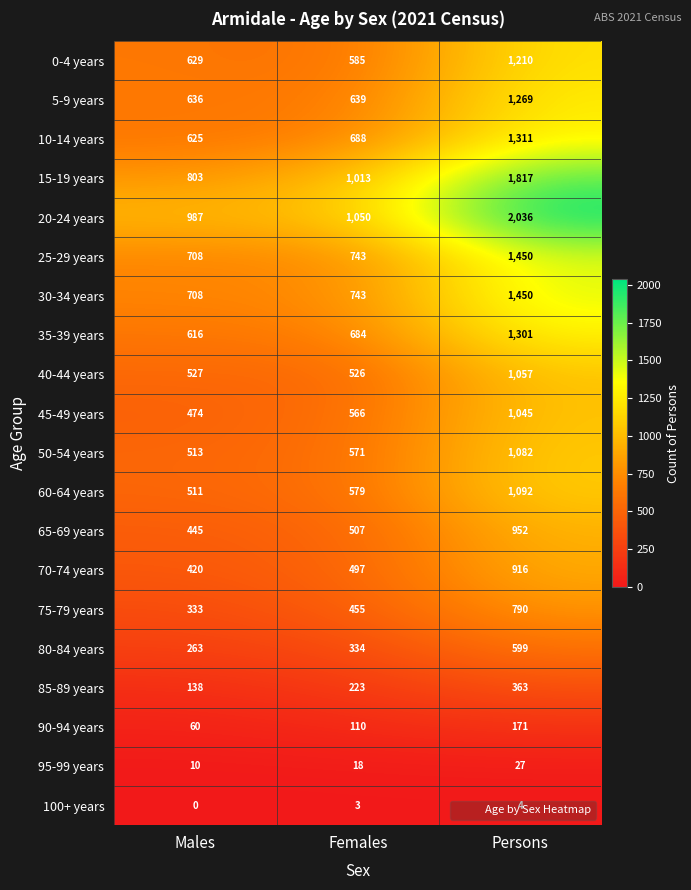

What is the sum of the 45-49 years values at Males and Females?

1040